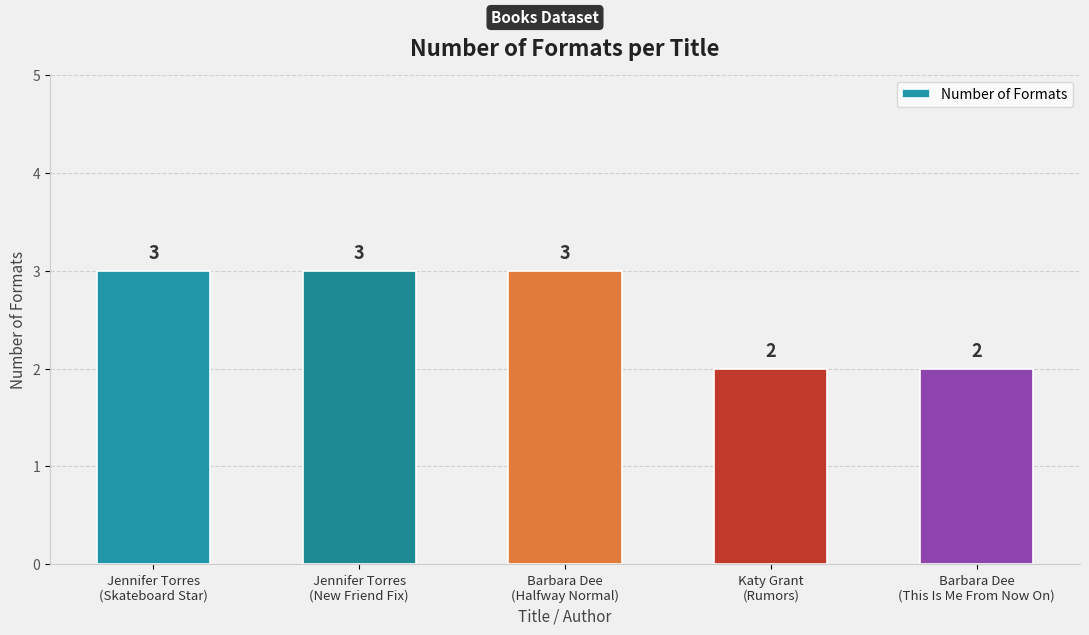

What is the label of the 1st bar from the left?

Jennifer Torres
(Skateboard Star)